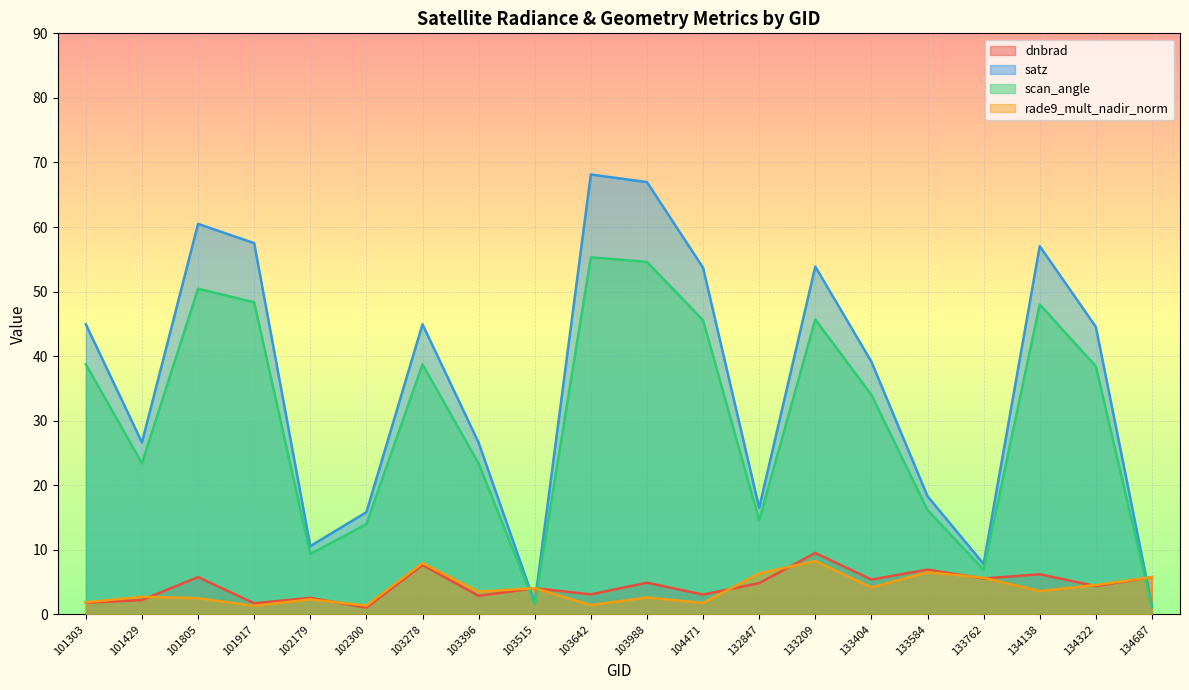

What are all the series names shown in the legend?

dnbrad, satz, scan_angle, rade9_mult_nadir_norm